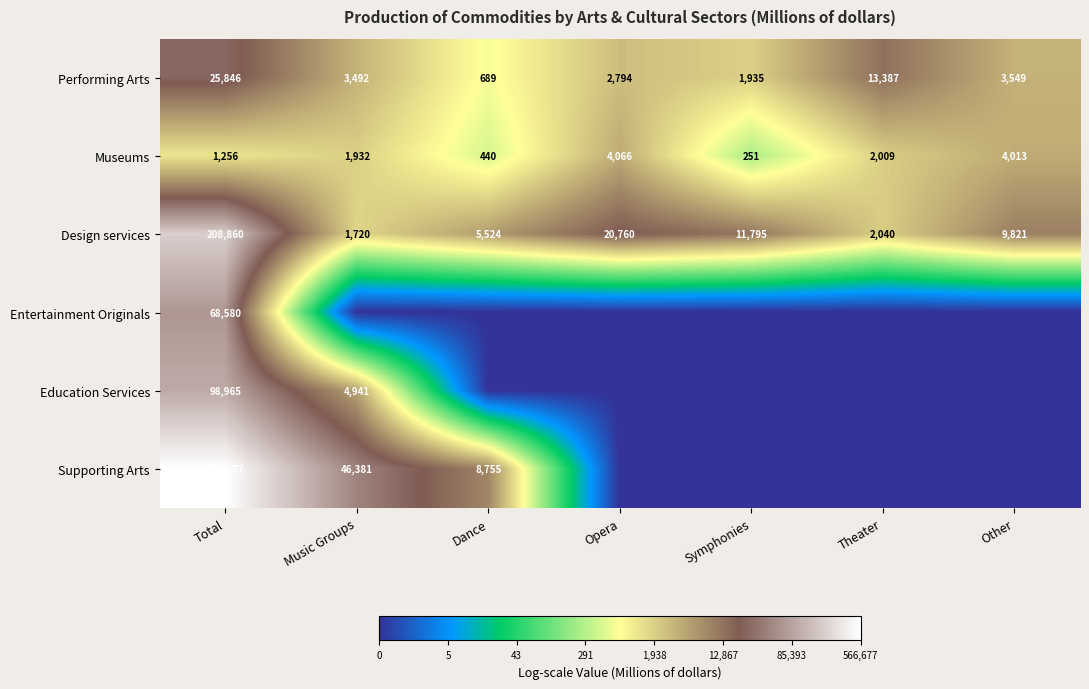

Which has a higher value, Symphonies or Opera?

Opera